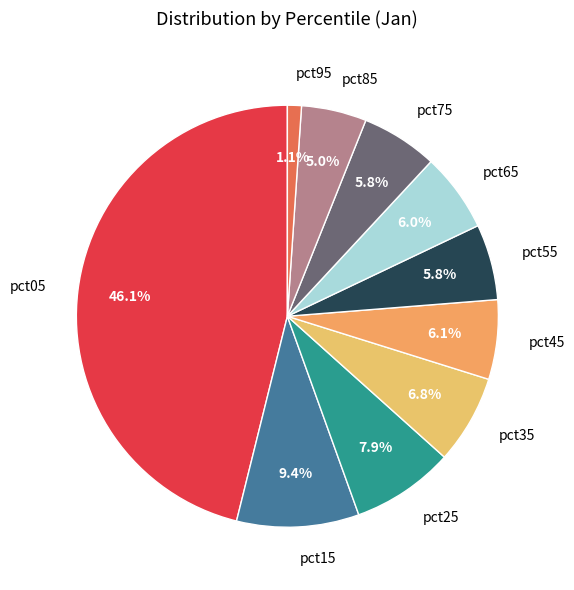

Which category has the smallest portion of the pie?

pct95